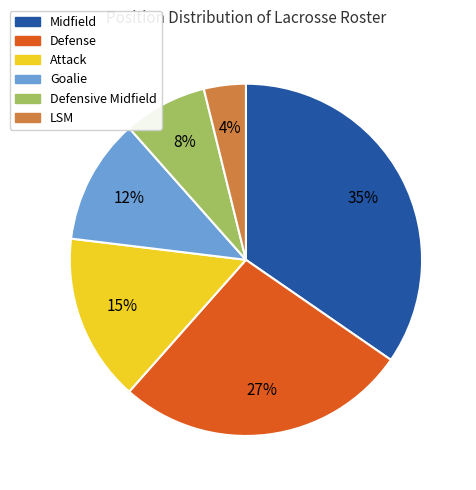

Is there a majority slice in this chart?

No